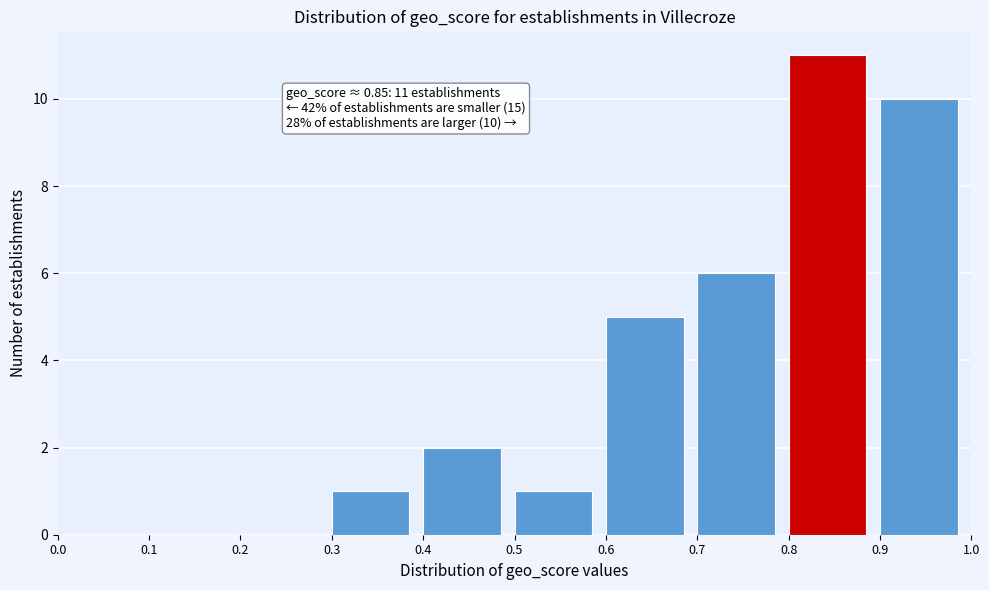

Over which range of the x-axis is the bar tallest?

0.8 to 0.9